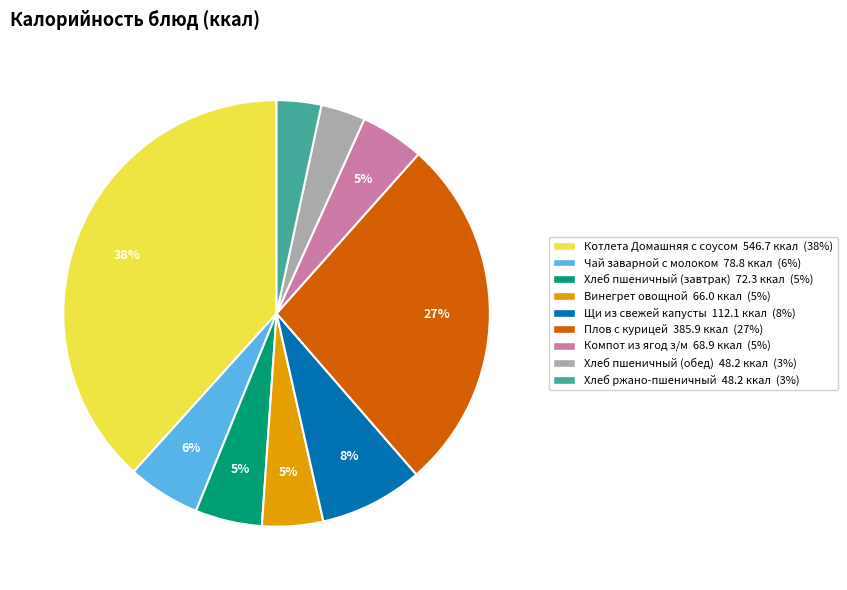

Count the number of slices in the pie.

9